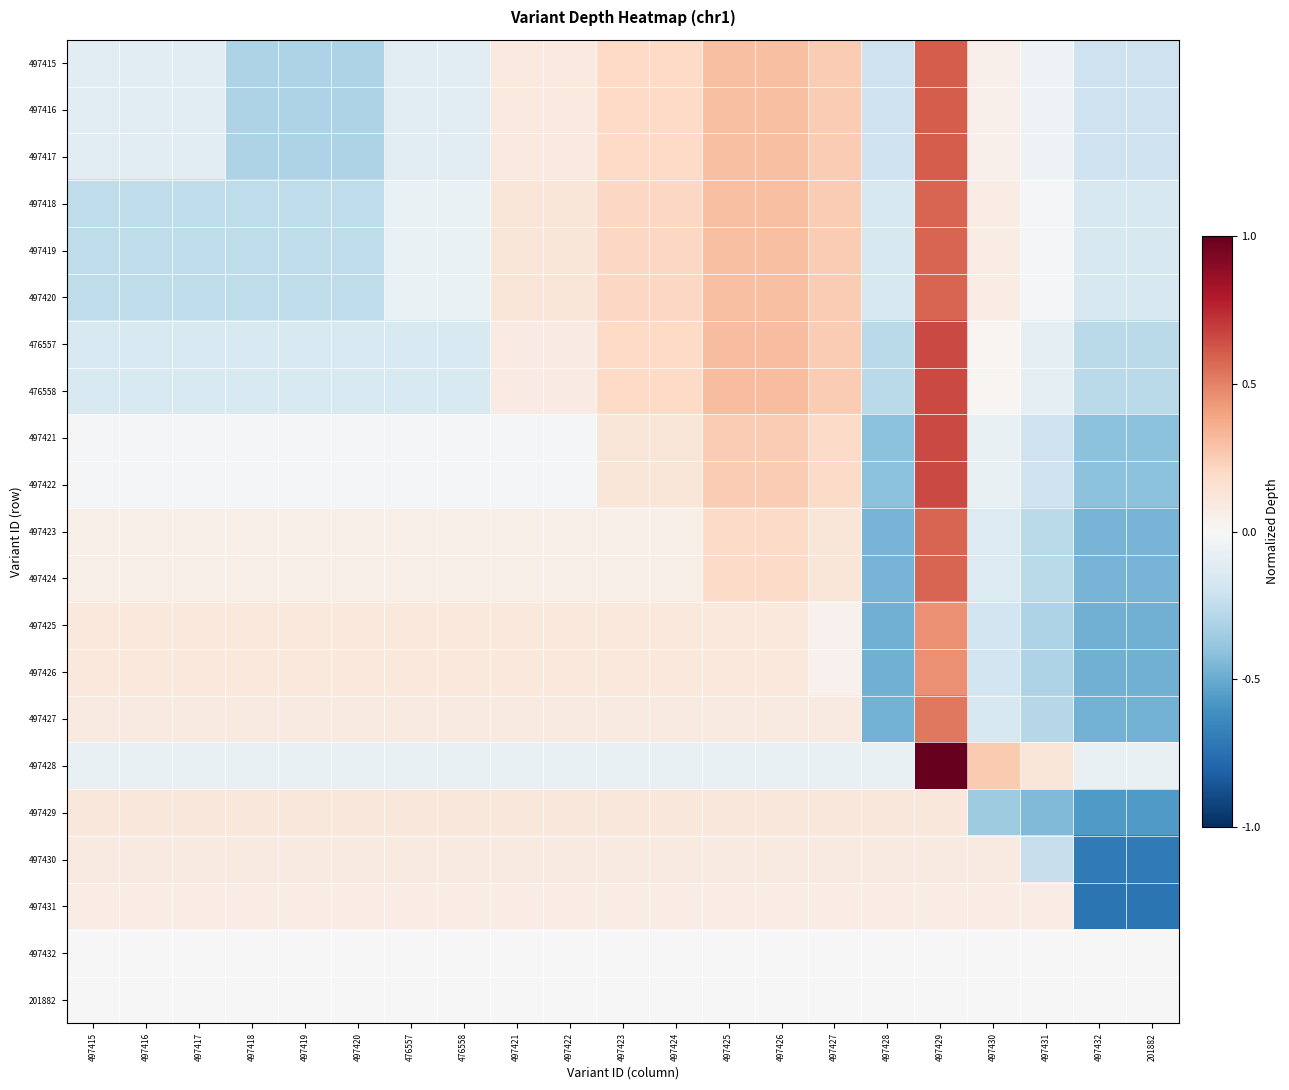

What is the difference between the highest and lowest values at 497426?

0.4